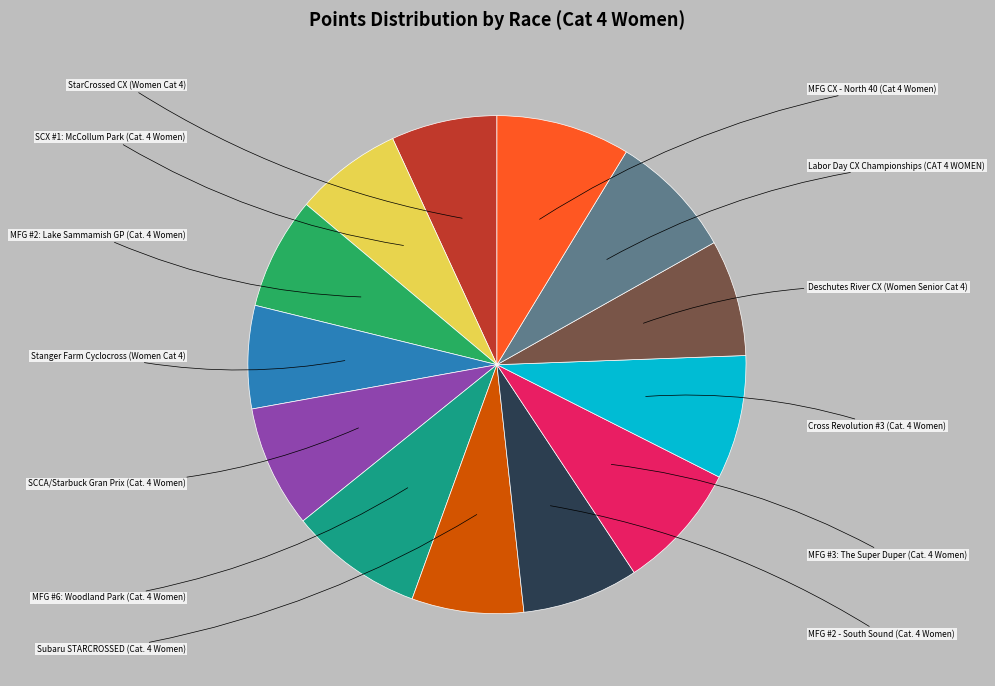

Count the number of slices in the pie.

13